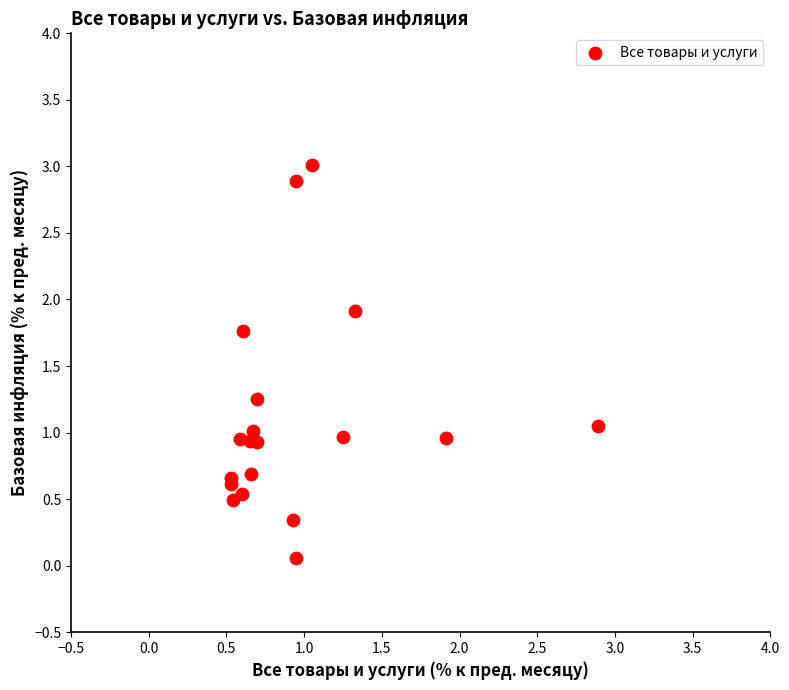

What is the range of X values (max minus min)?

2.4